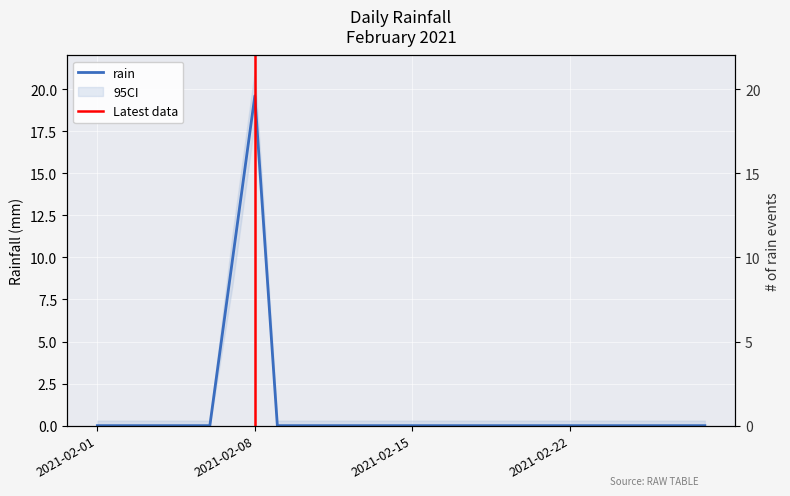

What is the maximum value shown in the chart?

19.6